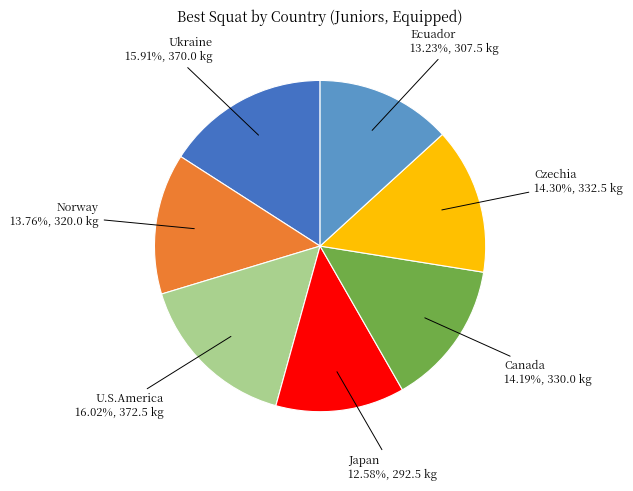

Is there any slice that represents more than half of the pie?

No